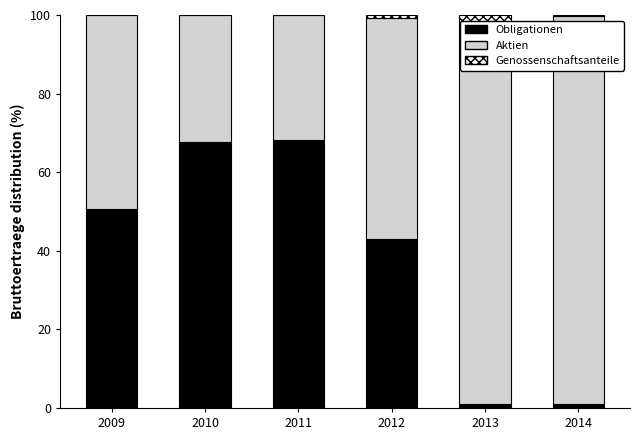

What is the maximum value for Obligationen?

68.1